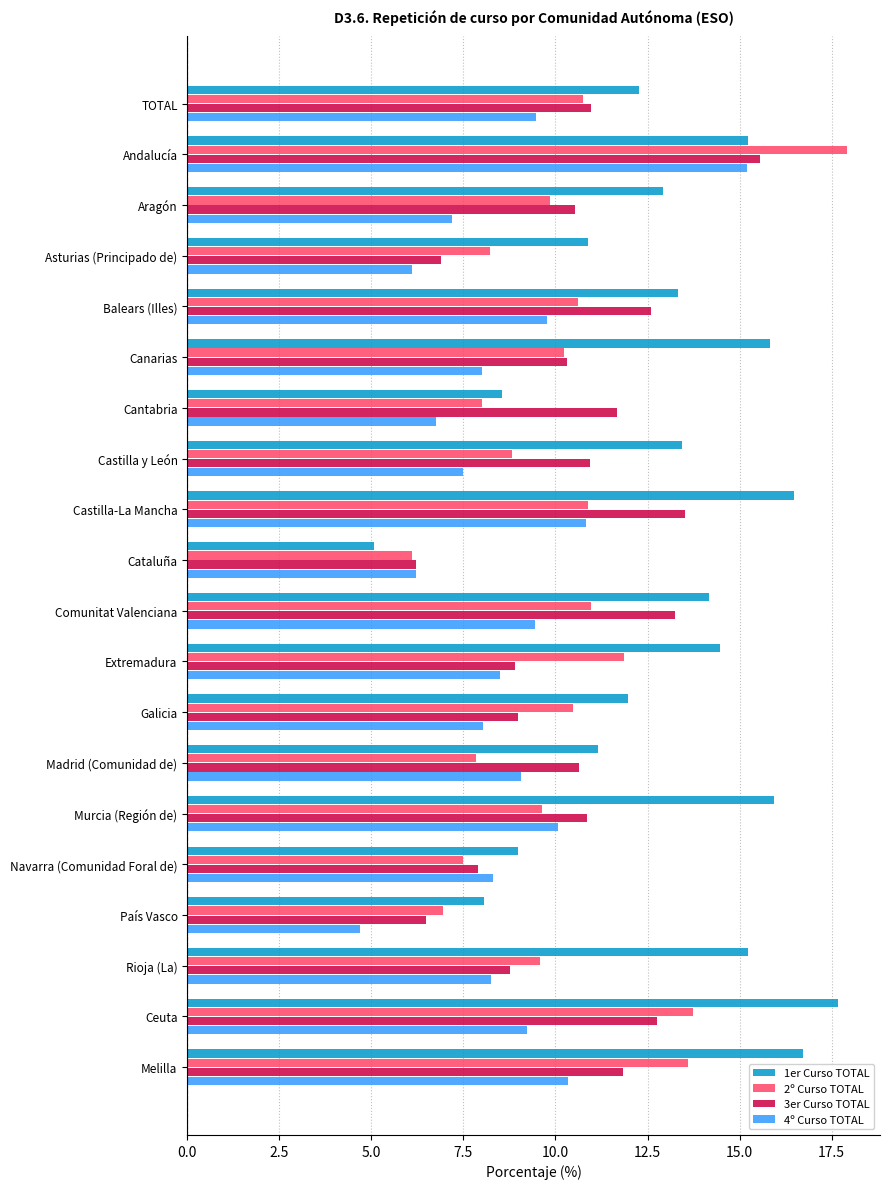

Is it true that 4º Curso TOTAL equals 4.3 at Andalucía?

False